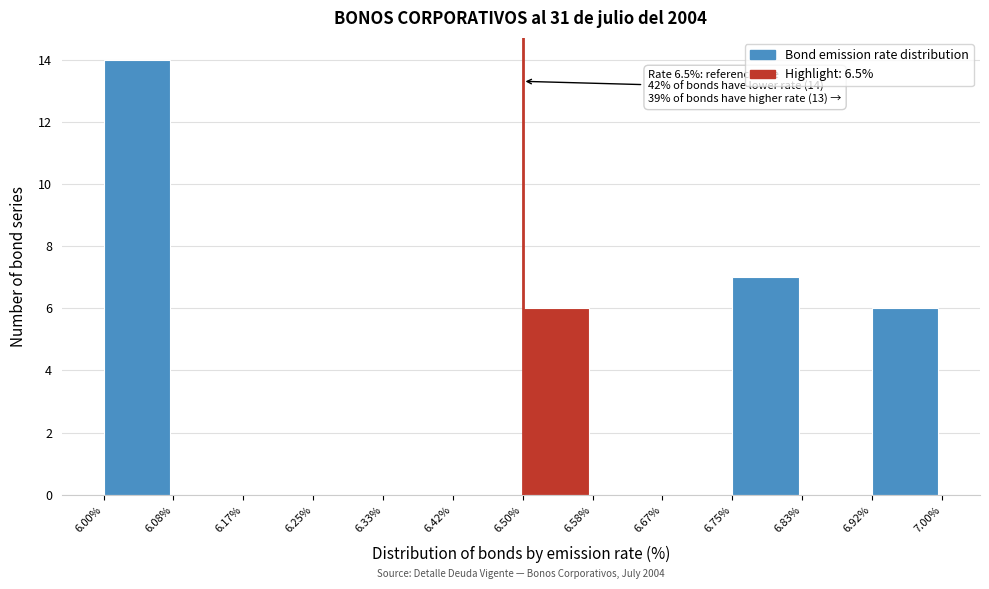

Which range on the x-axis has the tallest bar?

6.00% to 6.08%